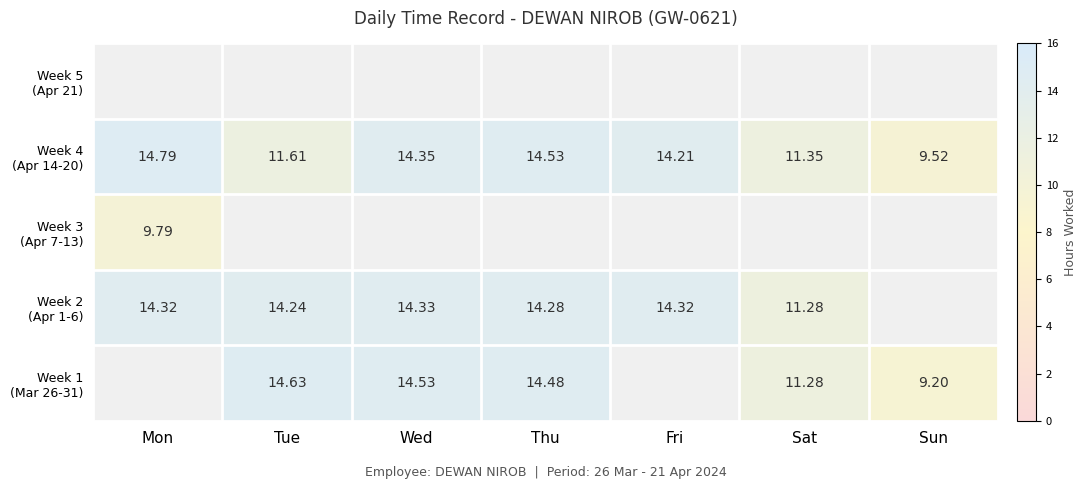

True or false: Week 1 (Mar 26-31) has a value of 9.2 at Sun.

True